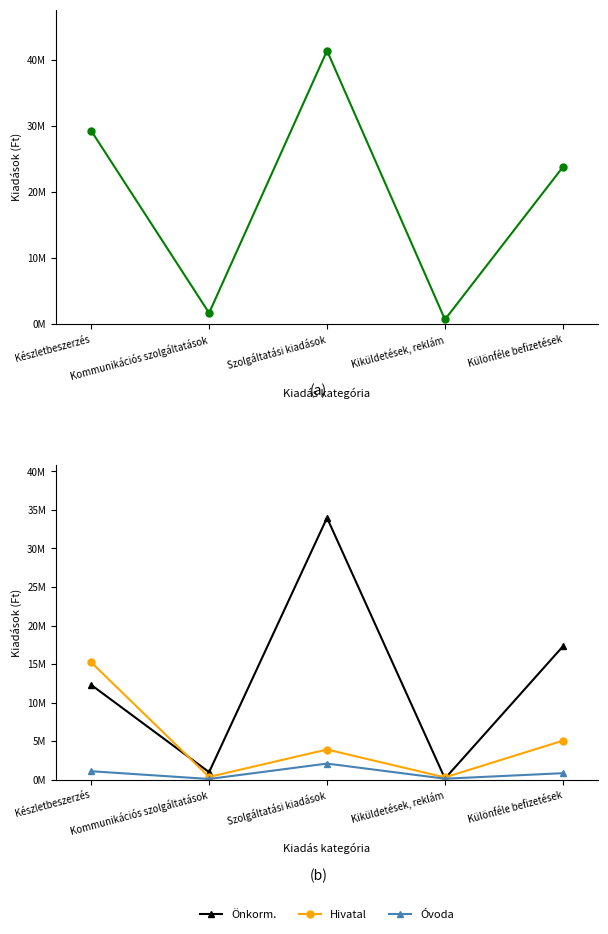

What is the spread (max minus min) of values at Szolgáltatási kiadások?

39242286